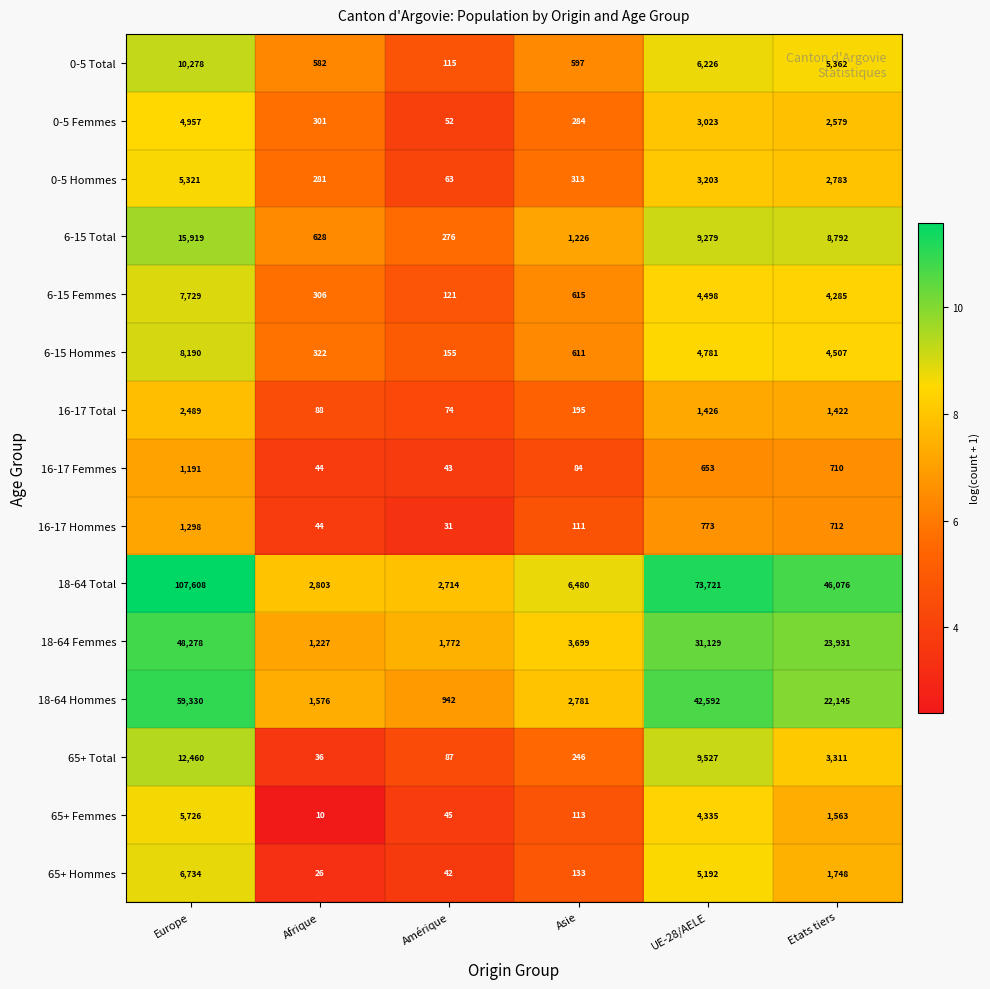

What is the average value of the 0-5 Hommes series?

1994